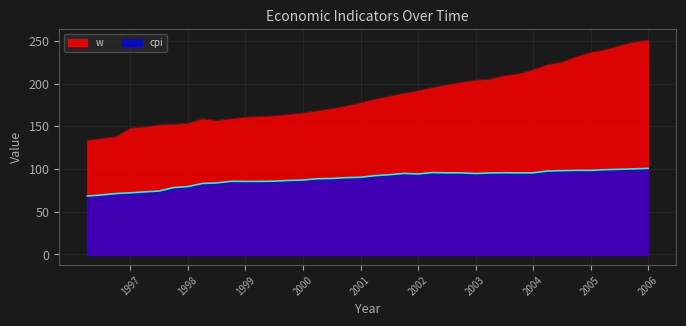

Reading right to left, what are all the values shown in this chart?

w: 2006.0=251.0	2005.75=248.4	2005.5=244.3	2005.25=239.4	2005.0=236.5	2004.75=231.4	2004.5=225.1	2004.25=222.1	2004.0=216.2	2003.75=211.4	2003.5=209.2	2003.25=205.1	2003.0=203.9	2002.75=201.5	2002.5=198.5	2002.25=195.4	2002.0=191.7	2001.75=188.6	2001.5=185.1	2001.25=181.6	2001.0=177.6	2000.75=173.7	2000.5=170.7	2000.25=168.1	2000.0=165.6	1999.75=163.9	1999.5=162.2	1999.25=161.5	1999.0=160.7	1998.75=158.8	1998.5=156.8	1998.25=158.8	1998.0=153.5	1997.75=152.3	1997.5=151.6	1997.25=149.3	1997.0=147.8	1996.75=137.9	1996.5=135.7	1996.25=133.5
cpi: 2006.0=100.7	2005.75=100.2	2005.5=99.6	2005.25=99.2	2005.0=98.4	2004.75=98.4	2004.5=98.1	2004.25=97.6	2004.0=95.5	2003.75=95.4	2003.5=95.6	2003.25=95.4	2003.0=94.7	2002.75=95.5	2002.5=95.5	2002.25=95.8	2002.0=94.2	2001.75=94.8	2001.5=93.3	2001.25=92.2	2001.0=90.3	2000.75=89.9	2000.5=88.9	2000.25=88.6	2000.0=87.1	1999.75=86.6	1999.5=85.7	1999.25=85.5	1999.0=85.4	1998.75=85.6	1998.5=83.7	1998.25=83.0	1998.0=79.5	1997.75=78.2	1997.5=74.2	1997.25=73.2	1997.0=72.1	1996.75=71.3	1996.5=69.6	1996.25=68.4